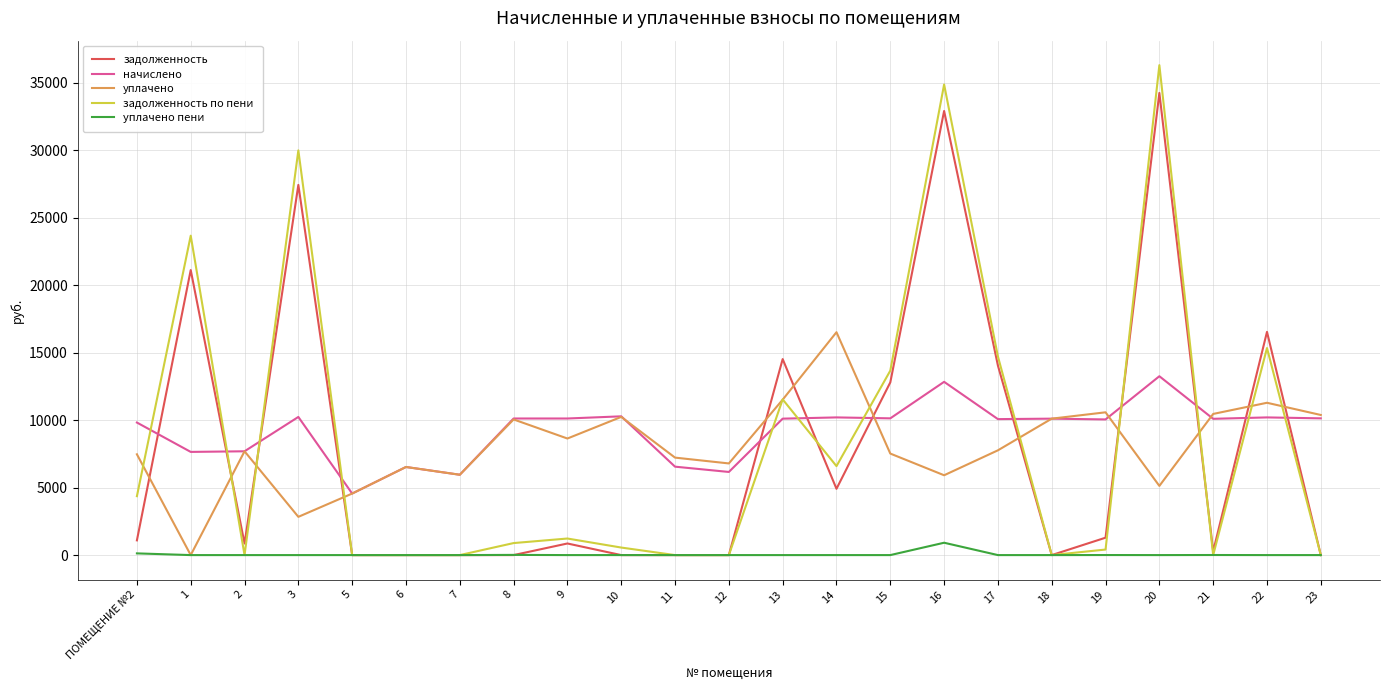

What is the difference between the maximum and minimum values in the начислено series?

8697.6